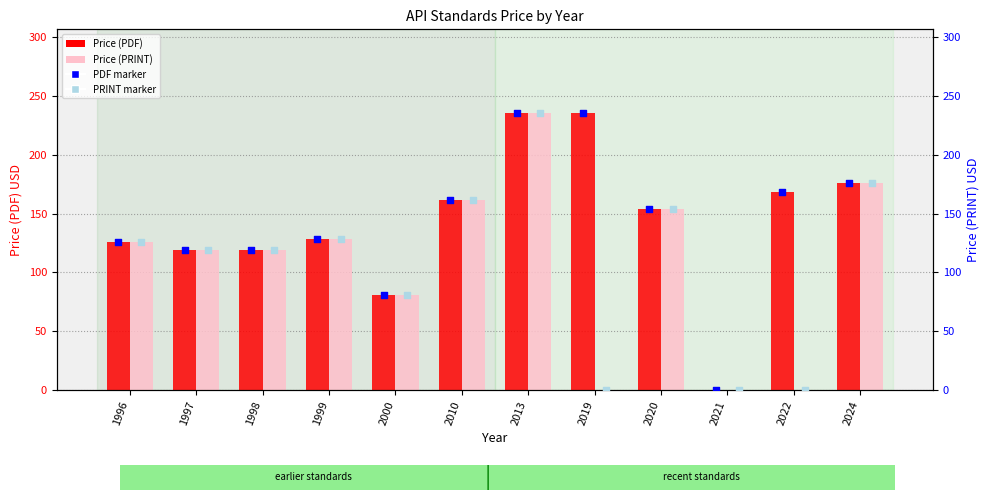

Which series has the largest total across all categories?

Price (PDF)